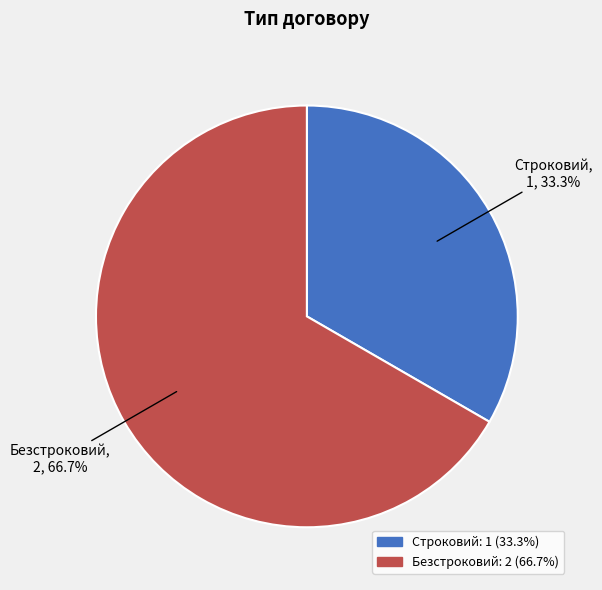

Which slice represents more than half of the pie?

Безстроковий